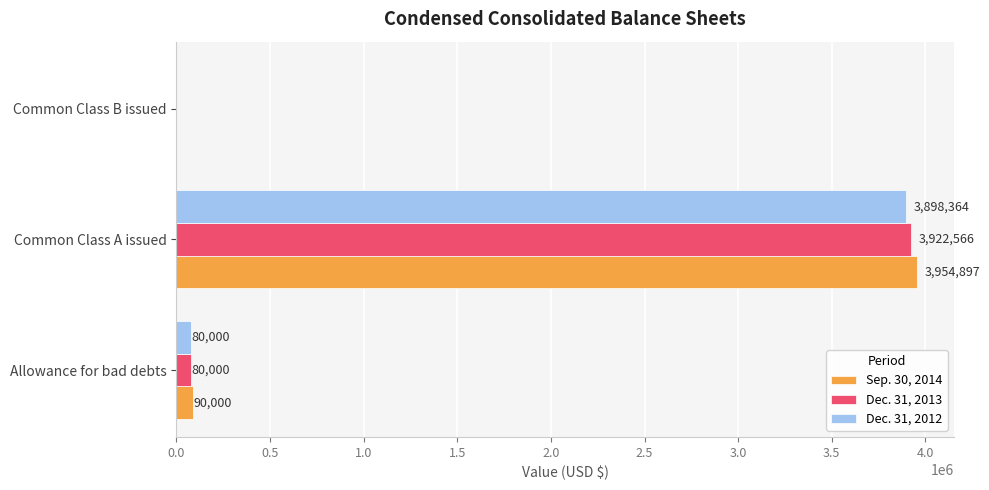

What is the highest value of the Dec. 31, 2013 series?

3922566